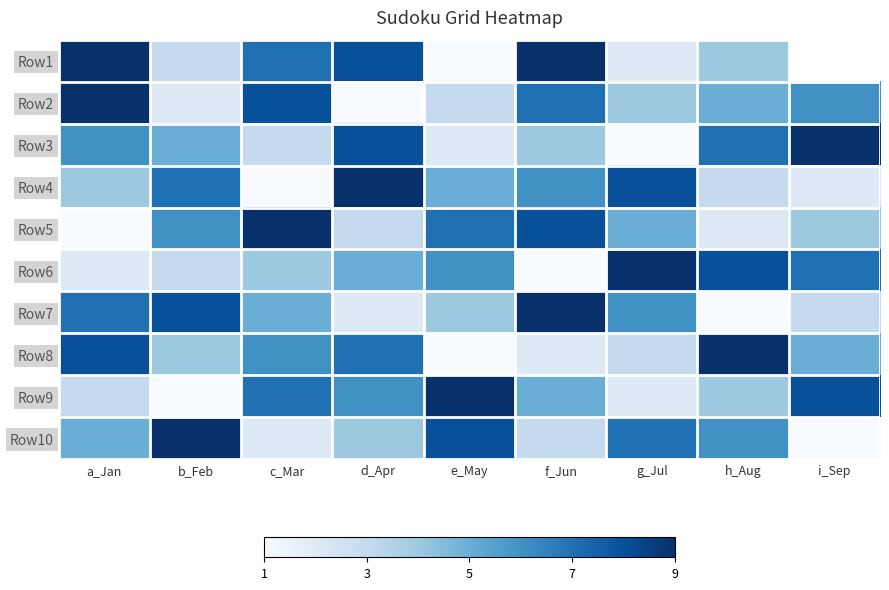

At e_May, list the series in order from smallest to largest.

Row1, Row8, Row3, Row2, Row7, Row4, Row6, Row5, Row10, Row9